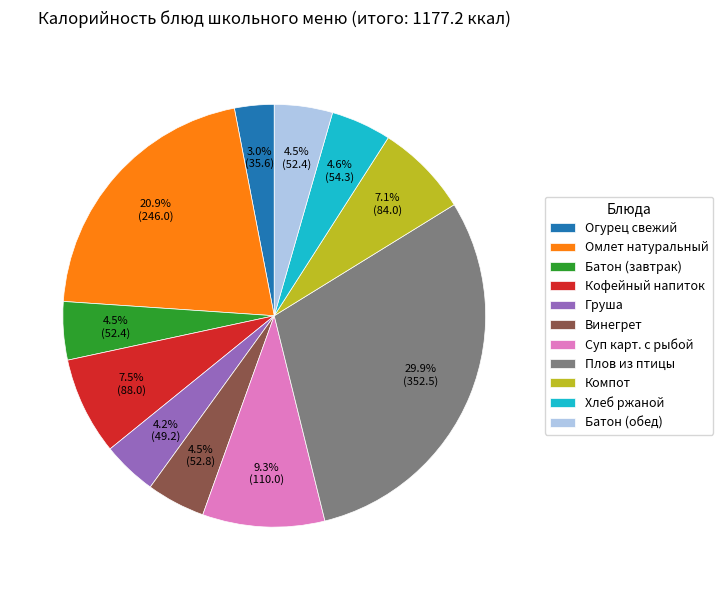

Does Омлет натуральный account for over 50% of the chart?

No